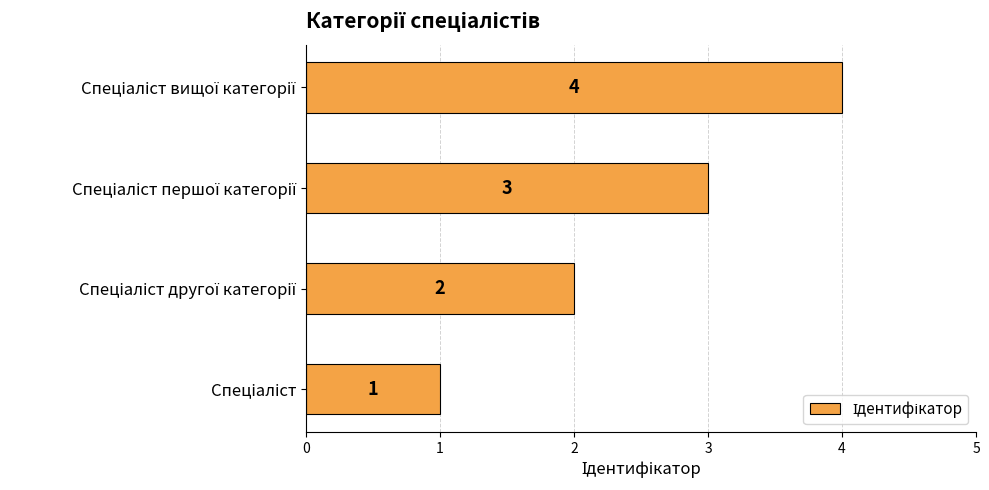

What is the maximum value shown in the chart?

4